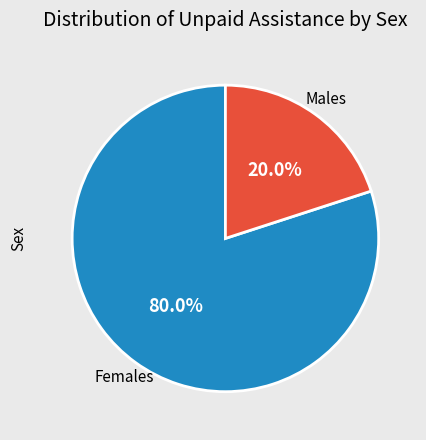

Is it true that Females is 80% of the pie?

True